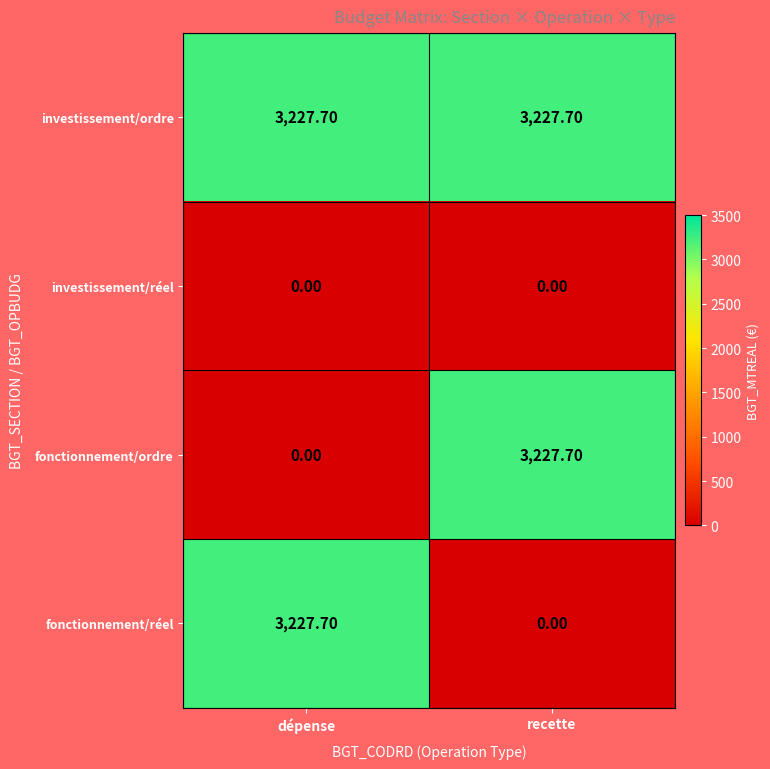

At which label does fonctionnement/ordre first exceed 3227?

recette